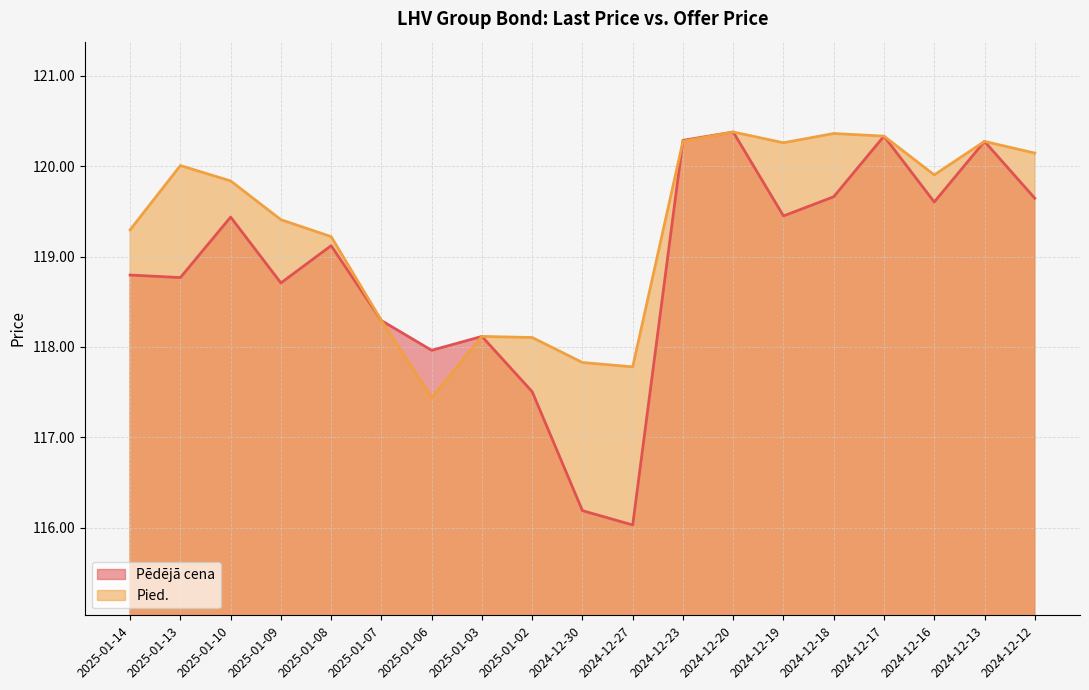

What is the sum of the Pied. values at 2024-12-20 and 2025-01-07?

238.7